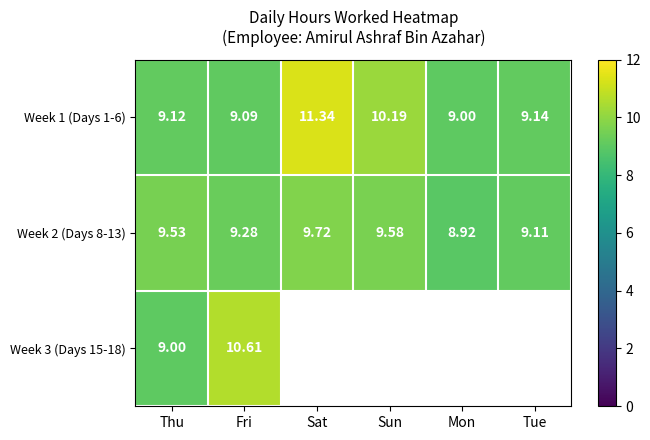

List the labels in order of Week 1 (Days 1-6) value, smallest first.

Mon, Fri, Thu, Tue, Sun, Sat